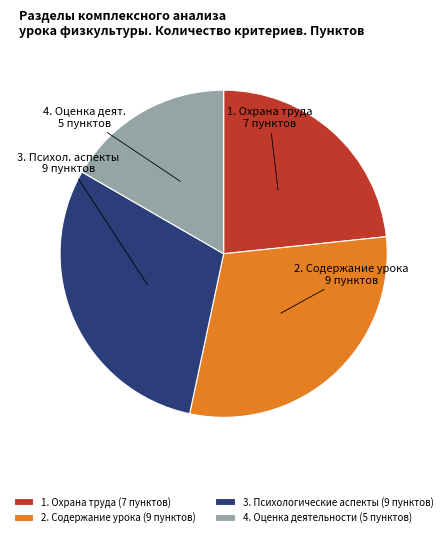

Is the sum of 1. Охрана труда (7 пунктов) and 3. Психологические аспекты (9 пунктов) greater than half?

Yes